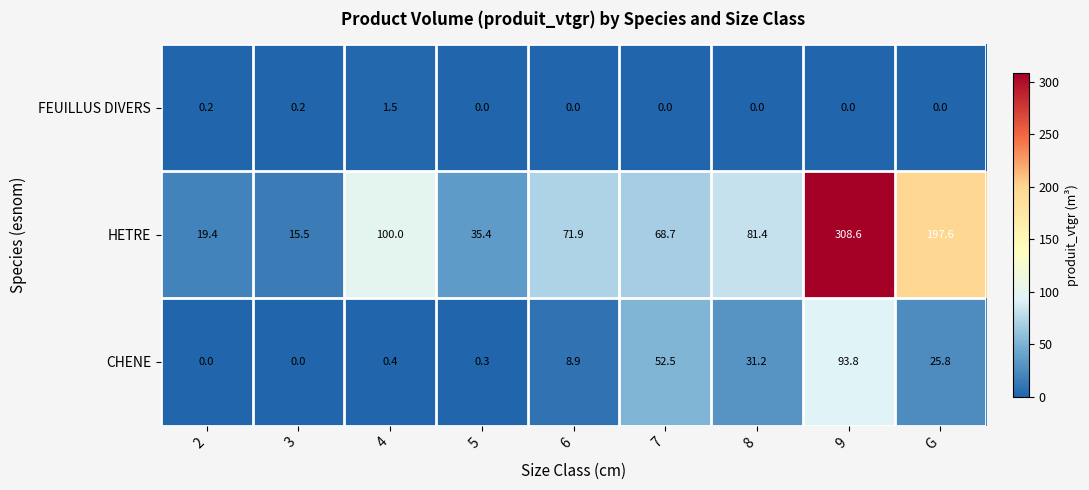

What is the sum of all HETRE values?

898.5